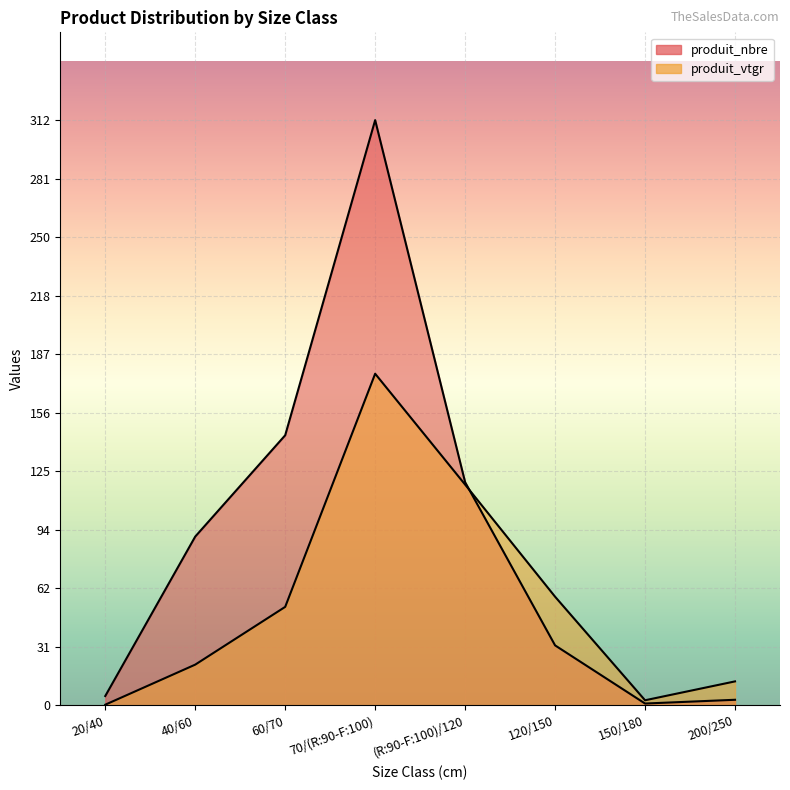

Reading left to right, list all the values displayed in this chart.

produit_nbre: 20/40=5.0	40/60=90.0	60/70=144.0	70/(R:90-F:100)=312.0	(R:90-F:100)/120=119.0	120/150=32.0	150/180=1.0	200/250=3.0
produit_vtgr: 20/40=0.4	40/60=21.7	60/70=52.5	70/(R:90-F:100)=176.8	(R:90-F:100)/120=117.7	120/150=57.9	150/180=2.7	200/250=12.8